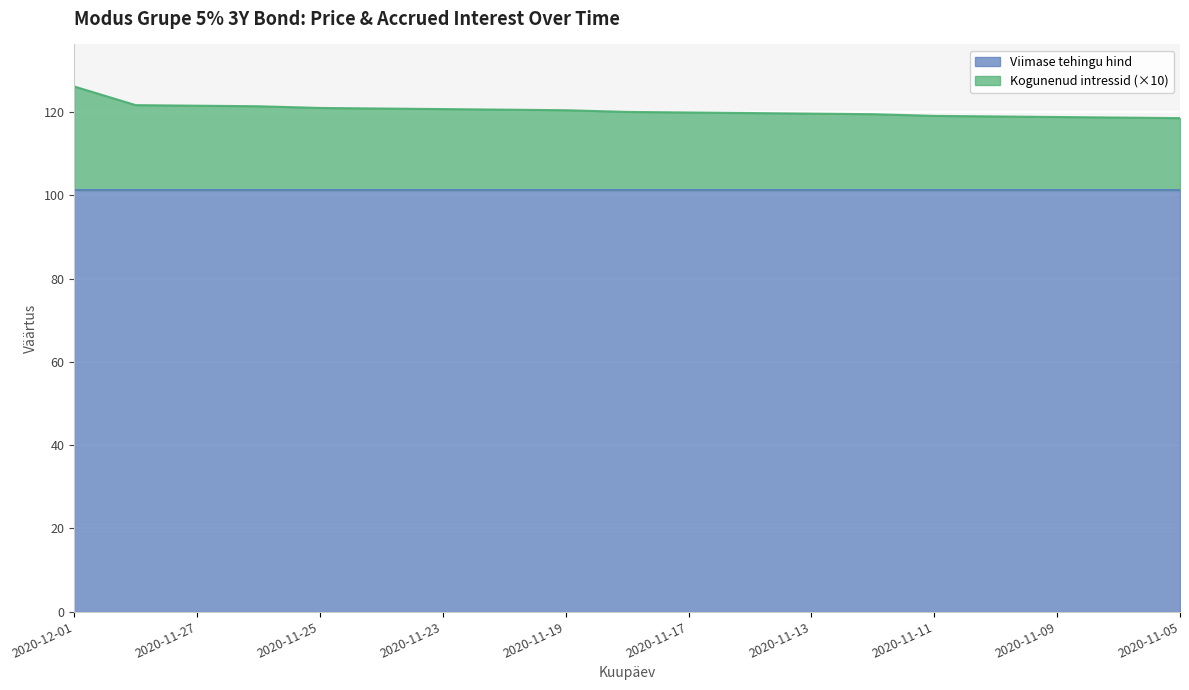

The value at 2020-11-11 is 119.1. True or false?

True